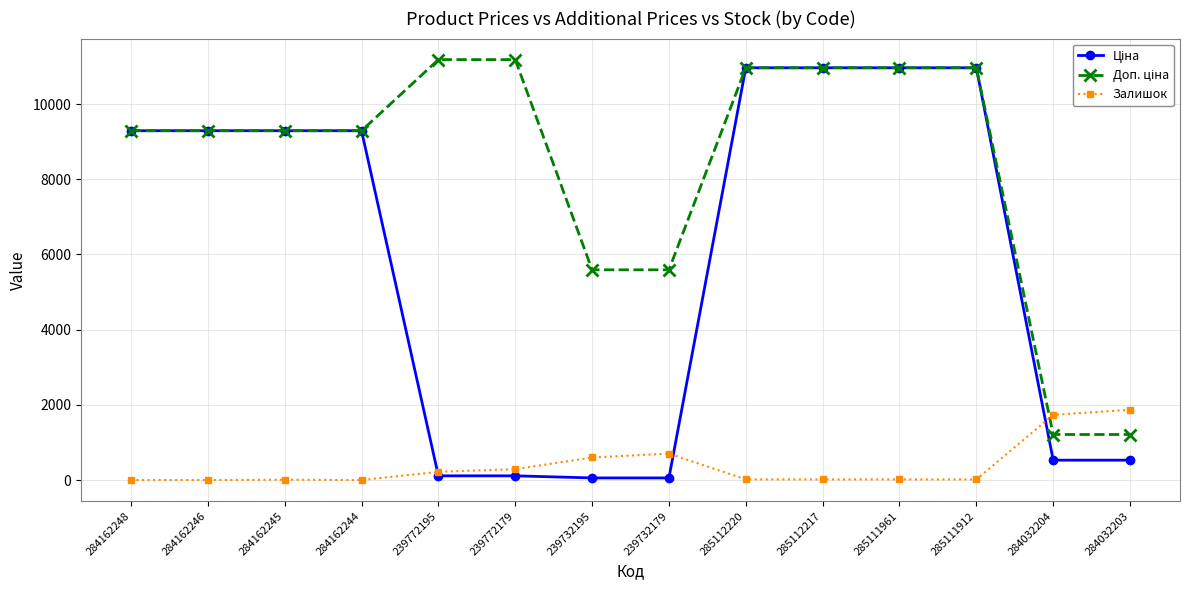

Is it true that Залишок equals 15.0 at 285111912?

True